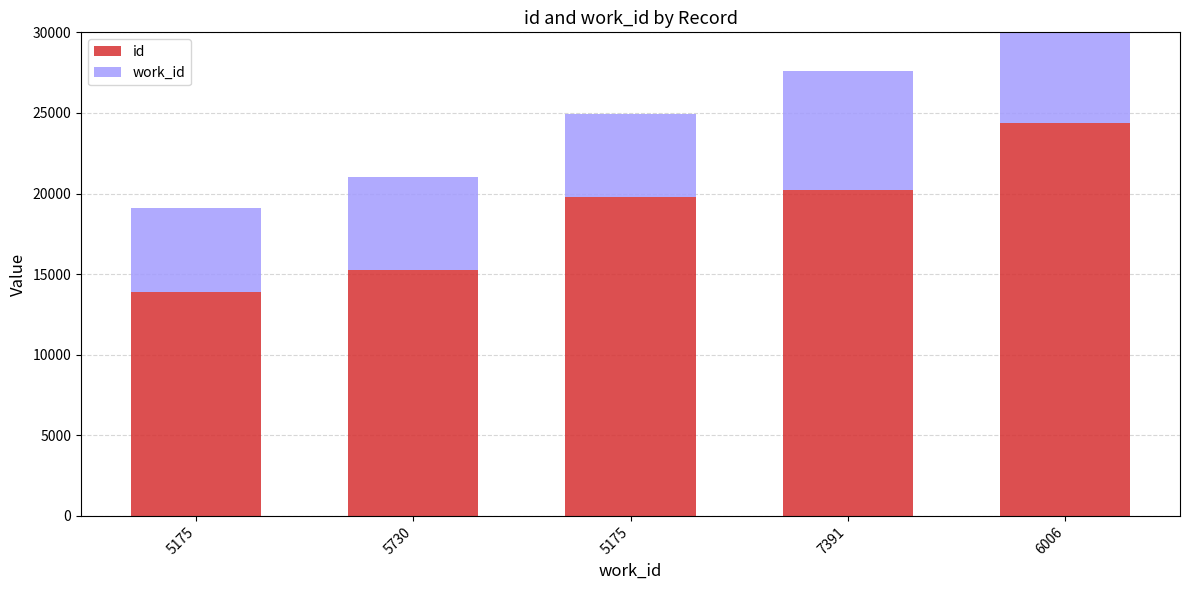

At which label does id first exceed 19788?

7391